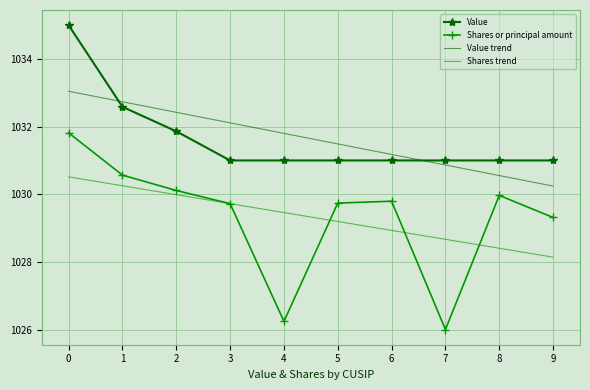

The value of Shares or principal amount at 4 is 529.9. True or false?

False